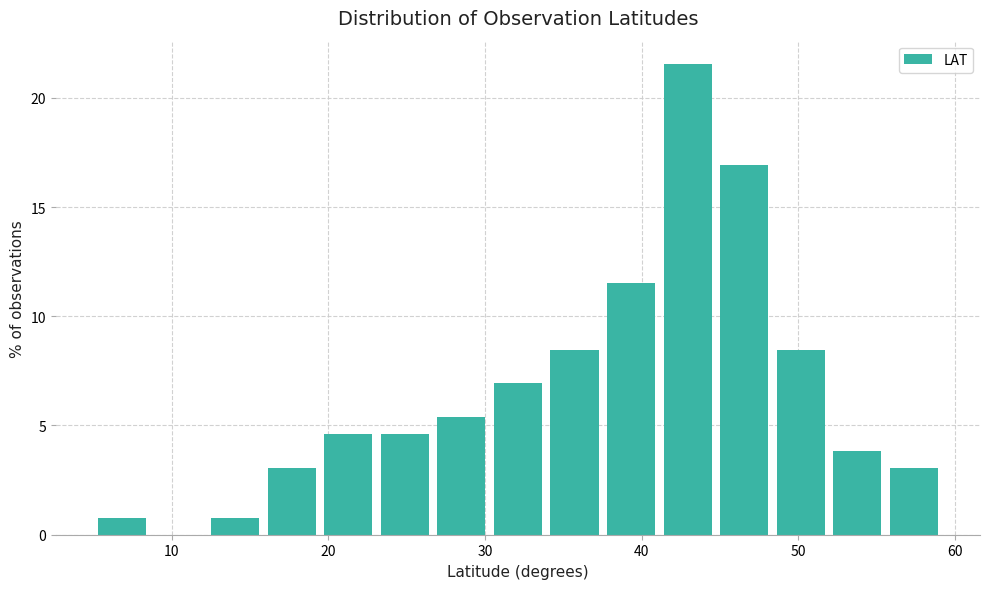

Around what value on the x-axis is the tallest bar? Give the approximate position of its centre, as read against the axis.

43